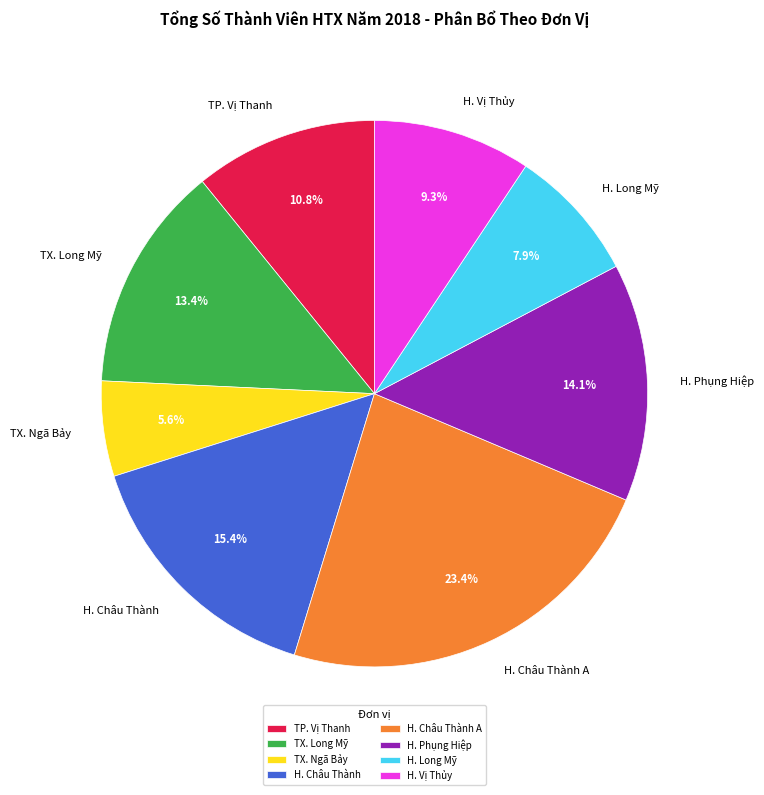

Count the number of slices in the pie.

8